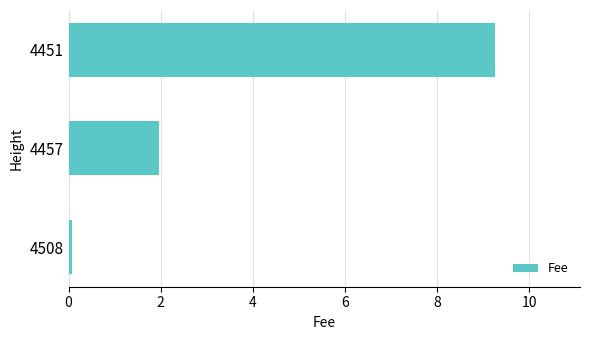

Reading bottom to top, extract all data points from this chart.

0.1	2.0	9.2